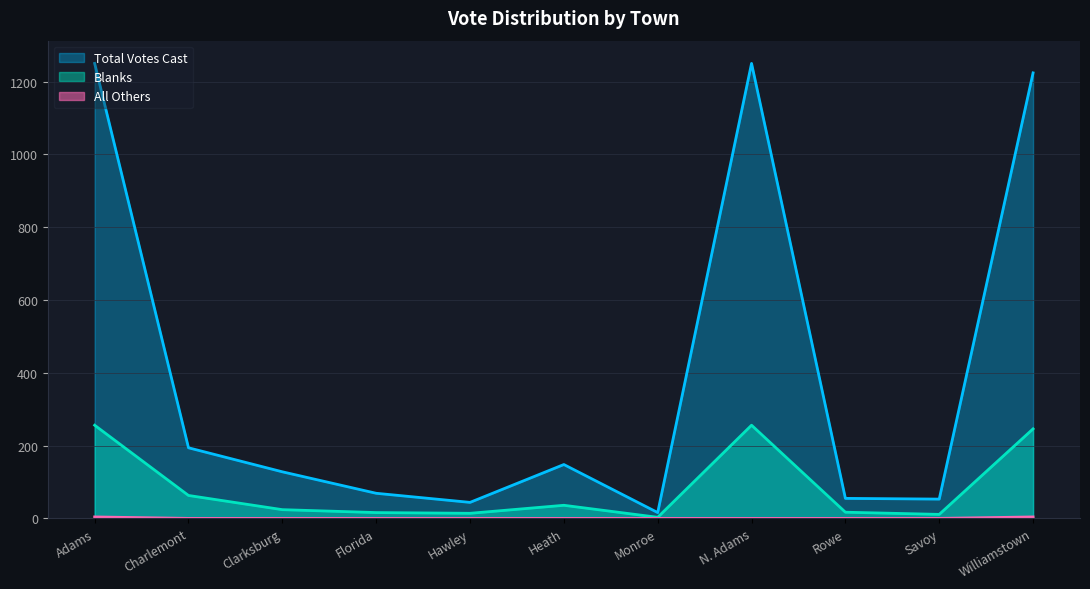

What is the difference between the maximum and minimum values in the Total Votes Cast series?

1234